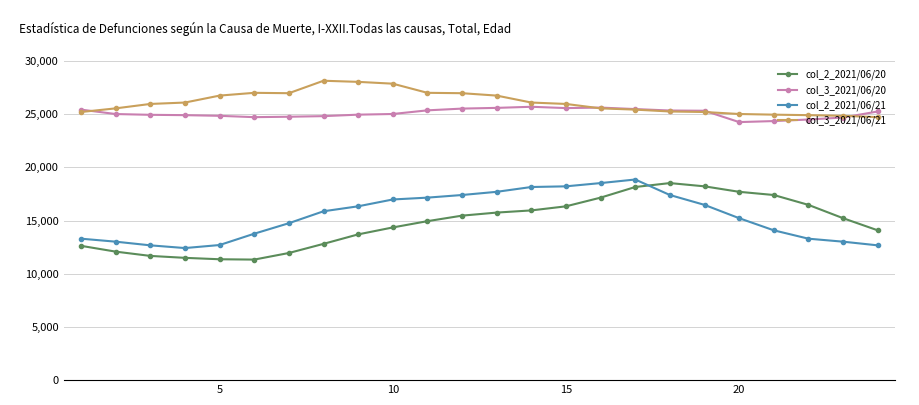

What is the value of the col_3_2021/06/21 point at the 11th from the left?

27008